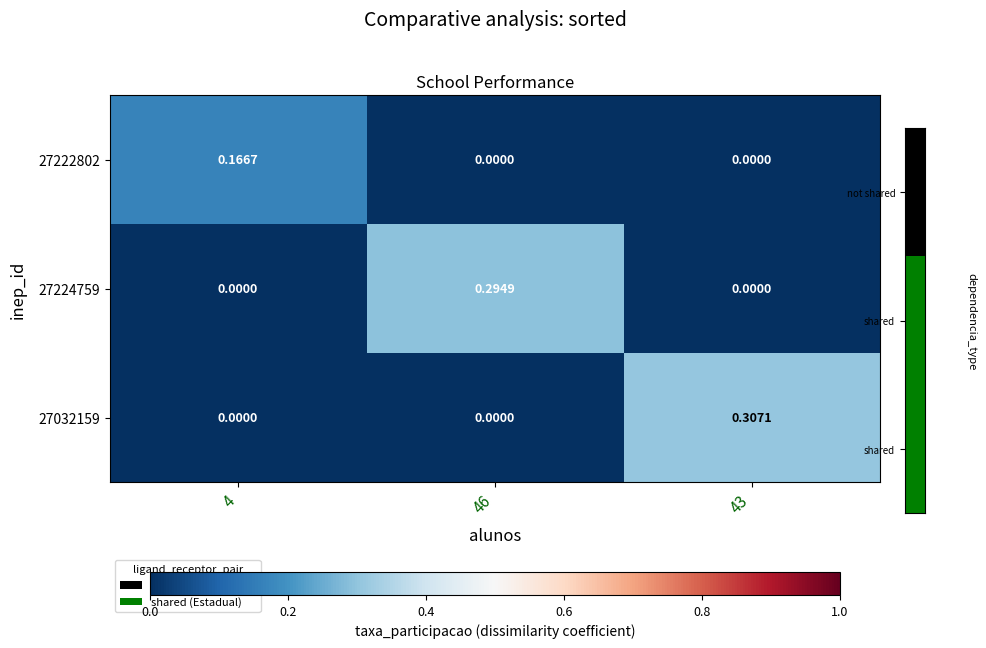

Reading left to right, extract all data points from this chart.

27222802: 4=0.2	46=0.0	43=0.0
27224759: 4=0.0	46=0.3	43=0.0
27032159: 4=0.0	46=0.0	43=0.3